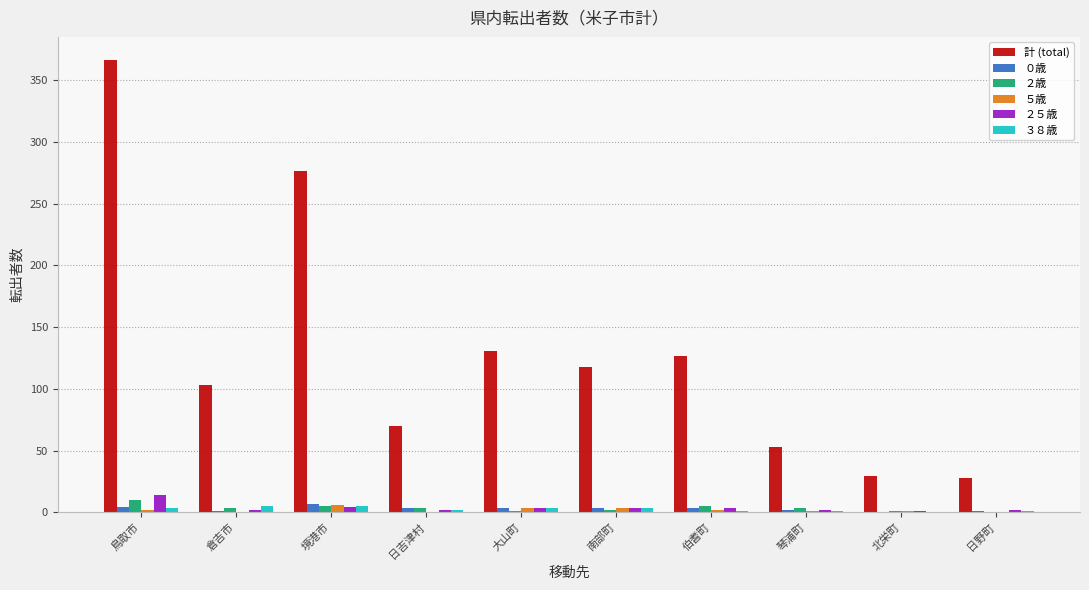

Which series changed the most between 日吉津村 and 日野町?

計 (total)